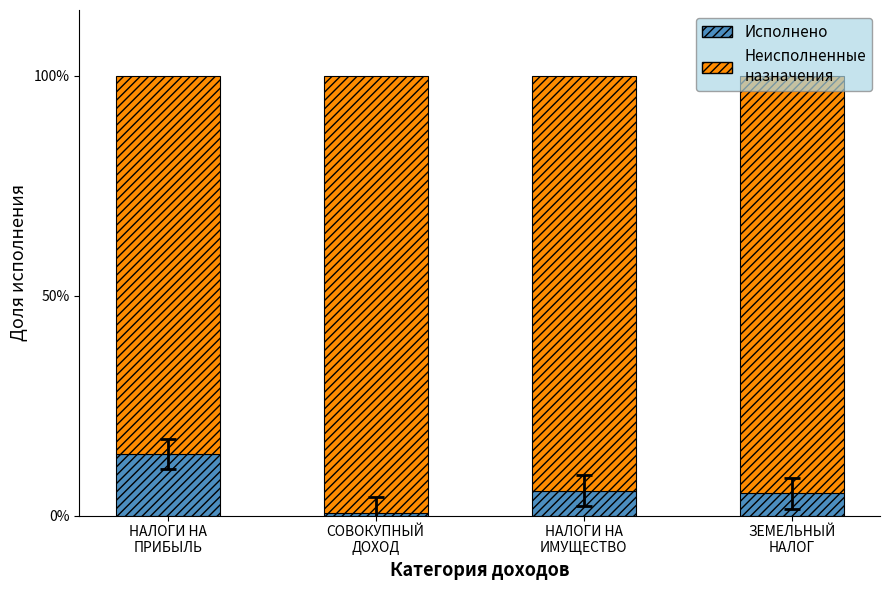

What is the sum of all Исполнено values?

25.3